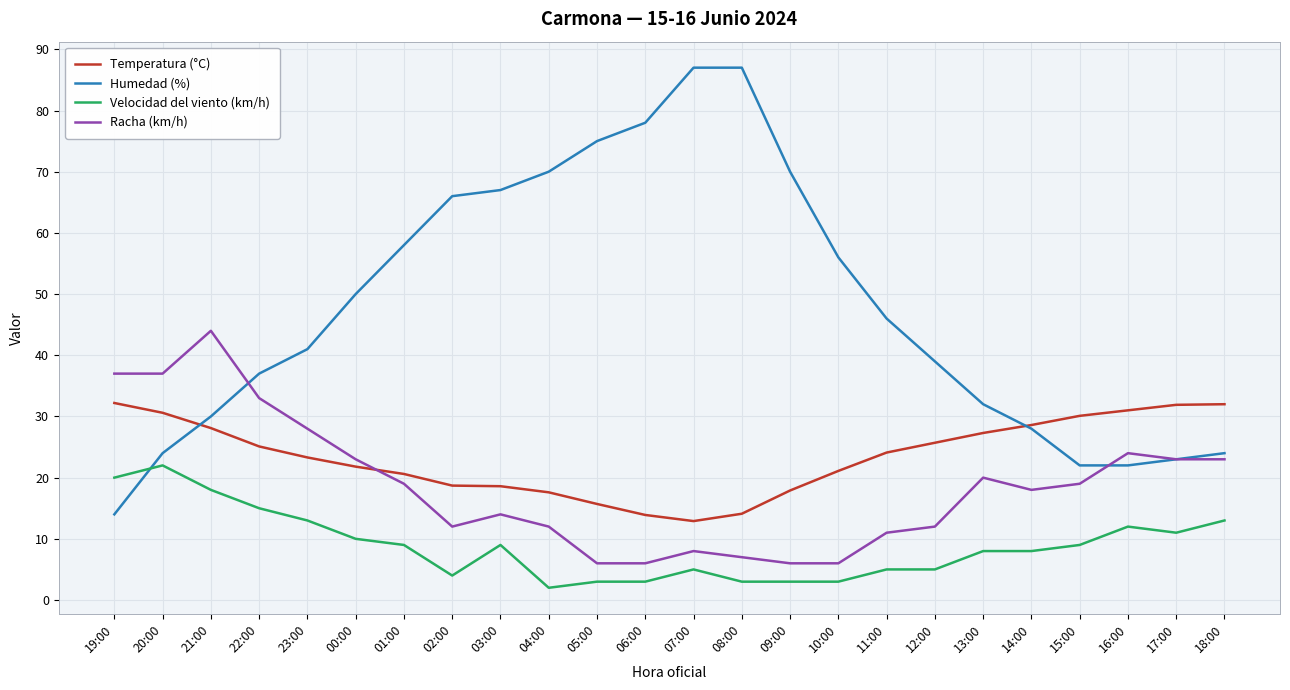

Where do Humedad (%) and Temperatura (°C) first cross each other?

20:00 and 21:00